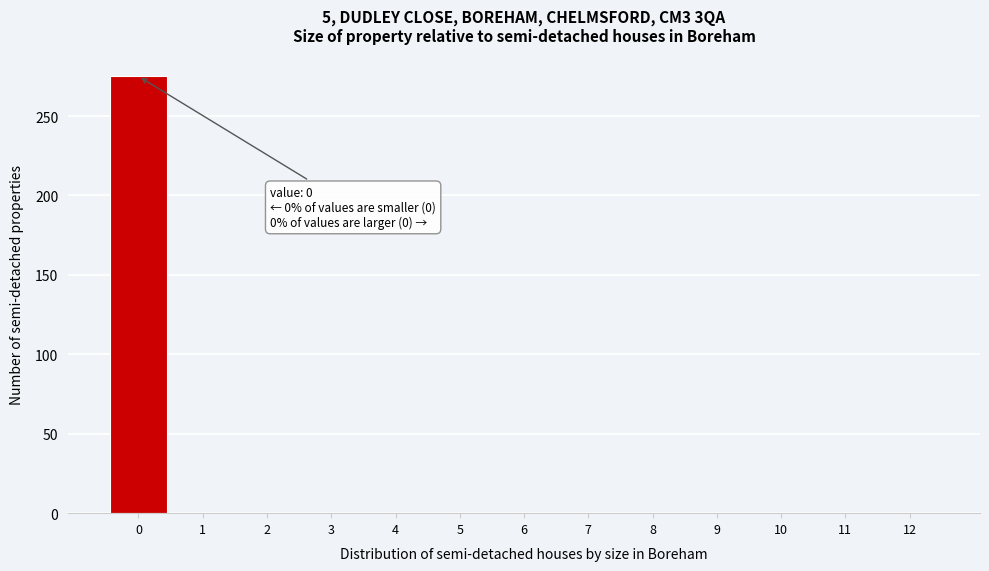

What is the sum of all values?

275